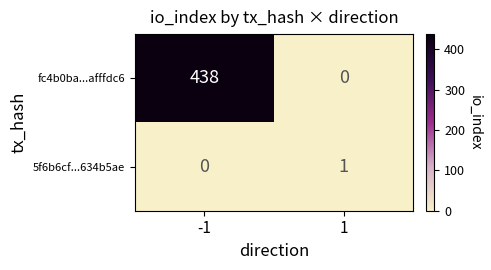

How many data points does each series have?

2